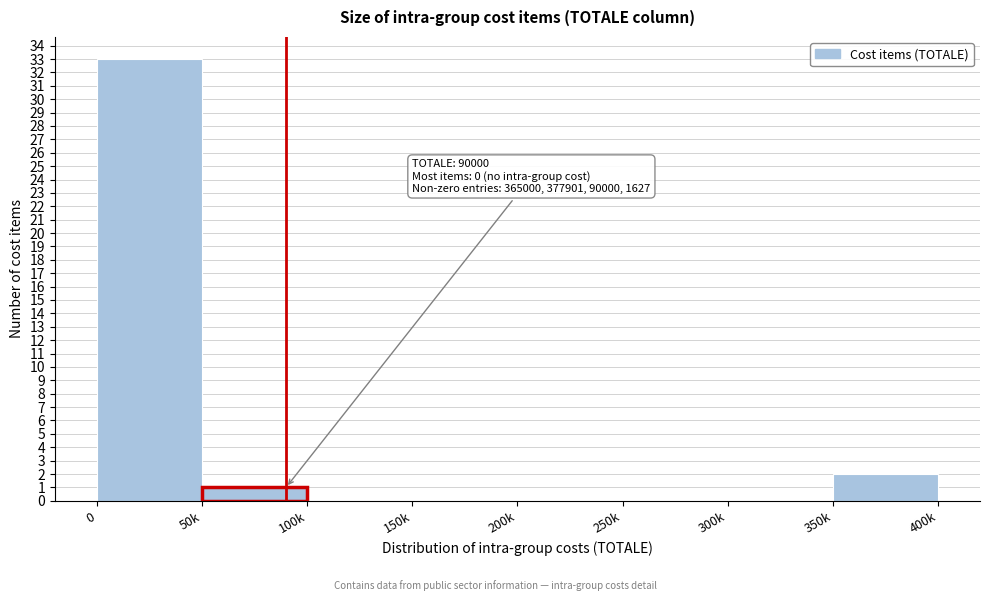

Reading right to left, transcribe all the data shown in this chart.

350k=2	300k=0	250k=0	200k=0	150k=0	100k=0	50k=1	0=33